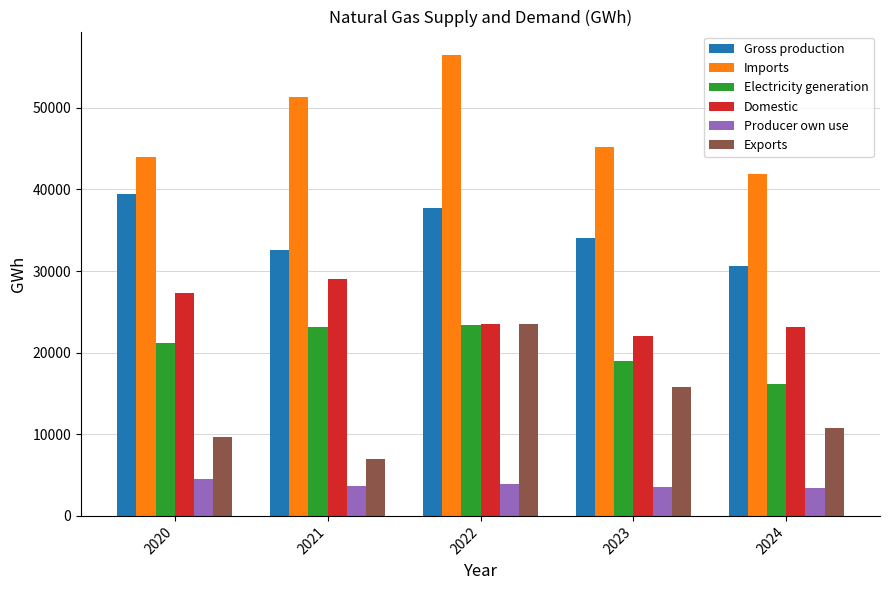

Which category has the highest value across all series?

2022